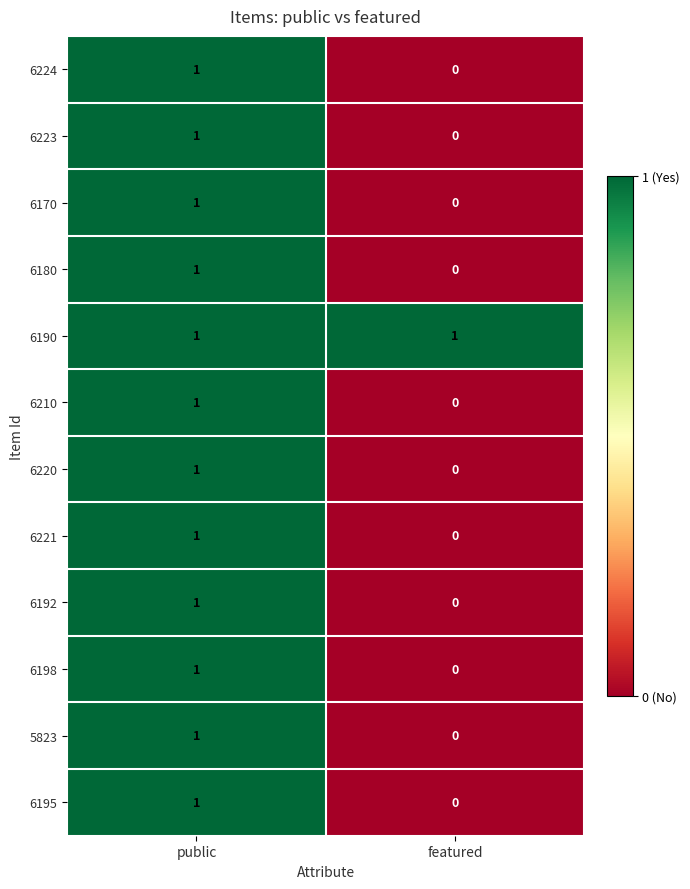

Which label corresponds to the smallest value in the chart?

featured